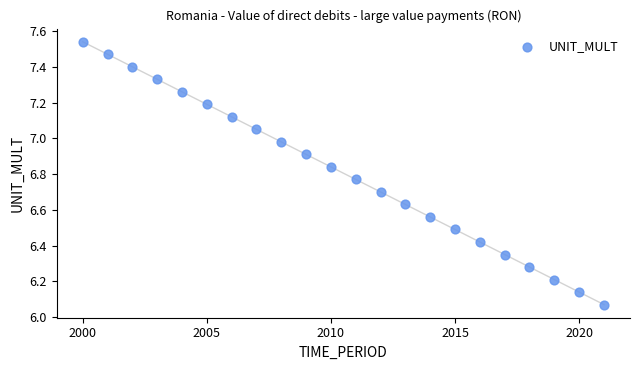

What is the range of Y values (max minus min)?

1.5